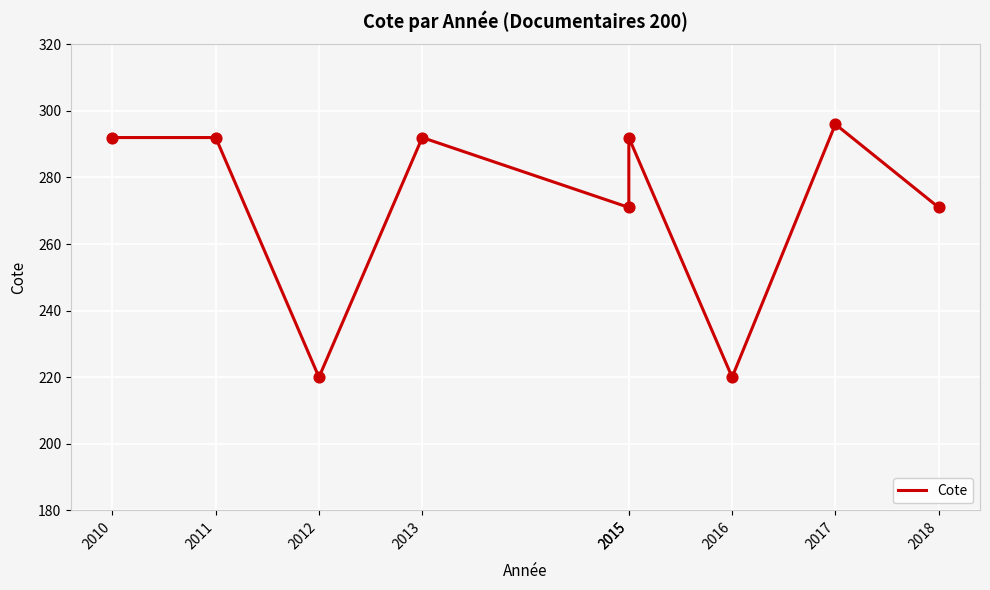

What is the change in value from 2011 to 2015?

-21